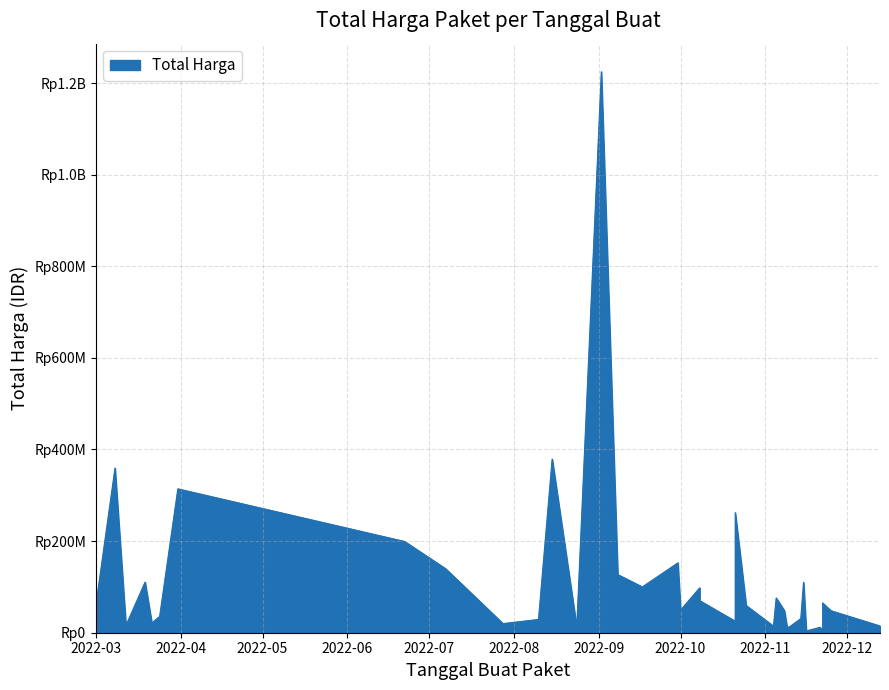

What is the change in value from 2022-11-04 to 2022-11-22?

-9307000